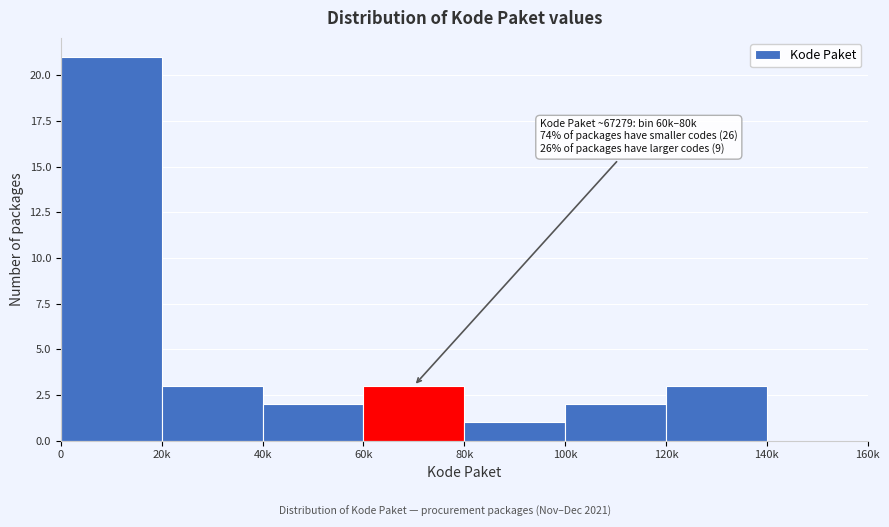

Reading left to right, extract all data points from this chart.

0=21	20k=3	40k=2	60k=3	80k=1	100k=2	120k=3	140k=0